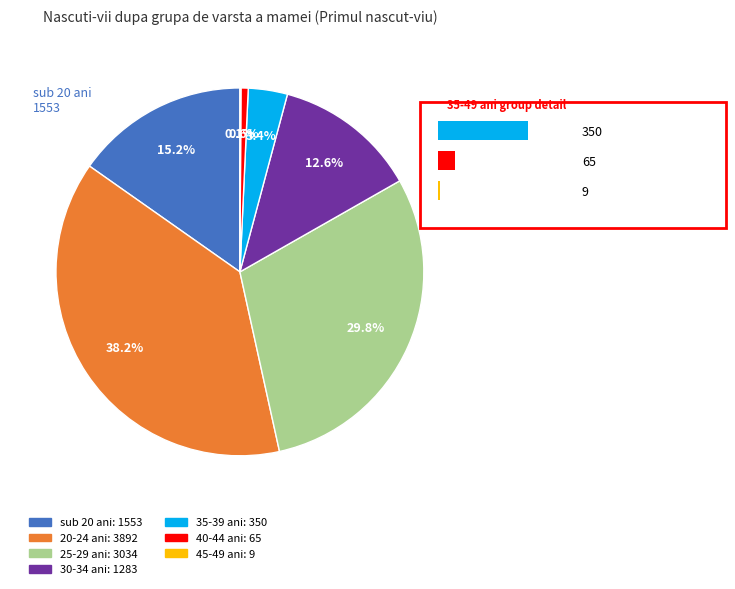

To the nearest percent, what is the difference between the 20-24 ani and 40-44 ani slice percentages?

38%